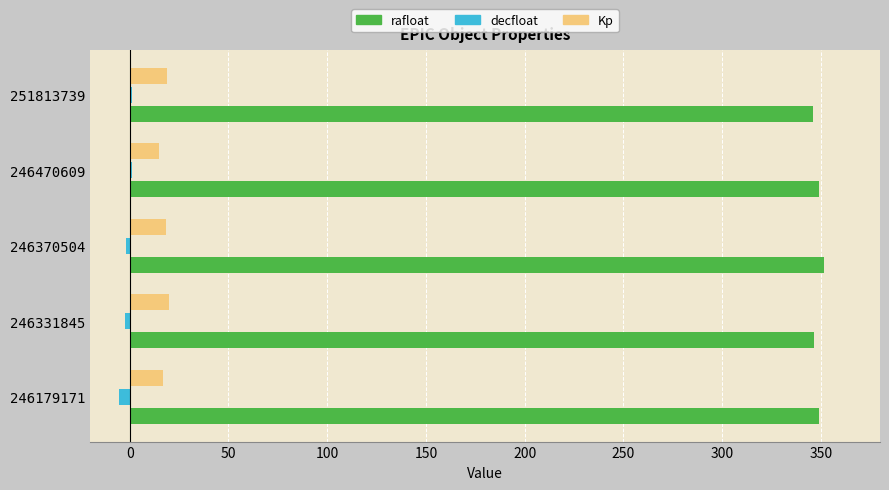

At 246331845, list the series in order from smallest to largest.

decfloat, Kp, rafloat